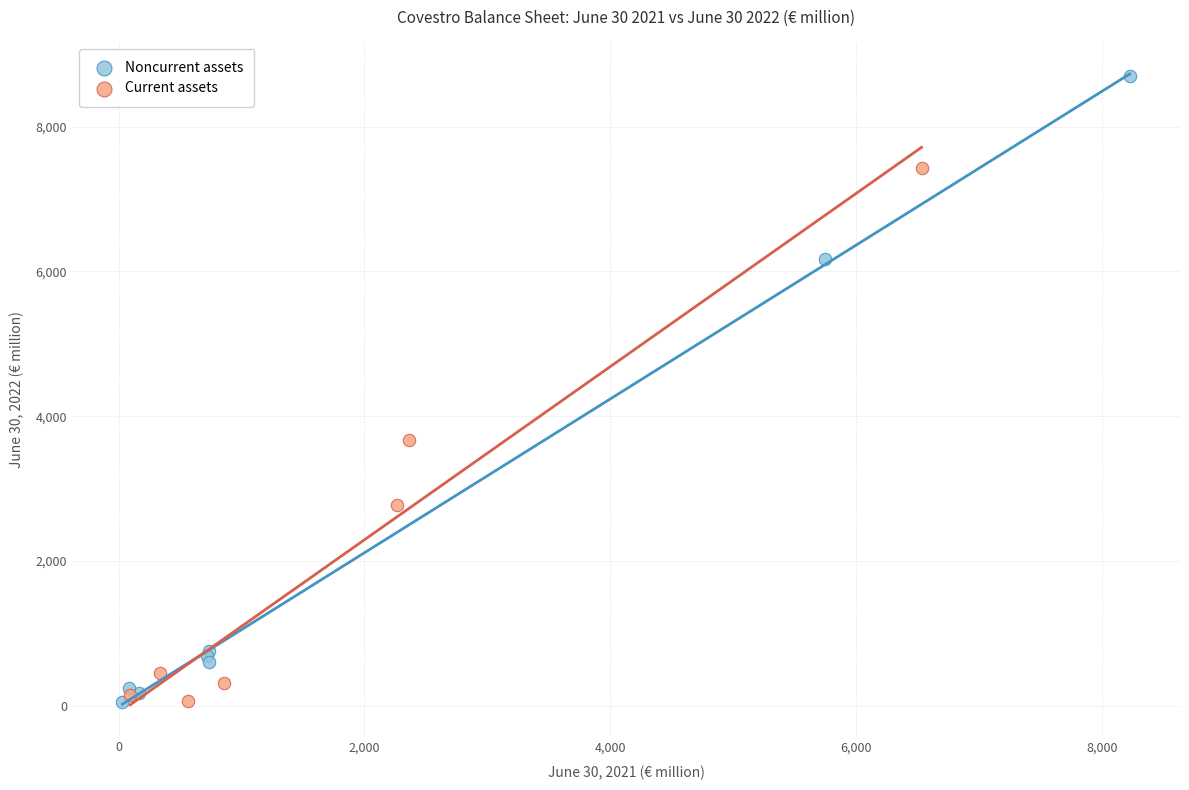

Which series contains the highest Y value?

Noncurrent assets